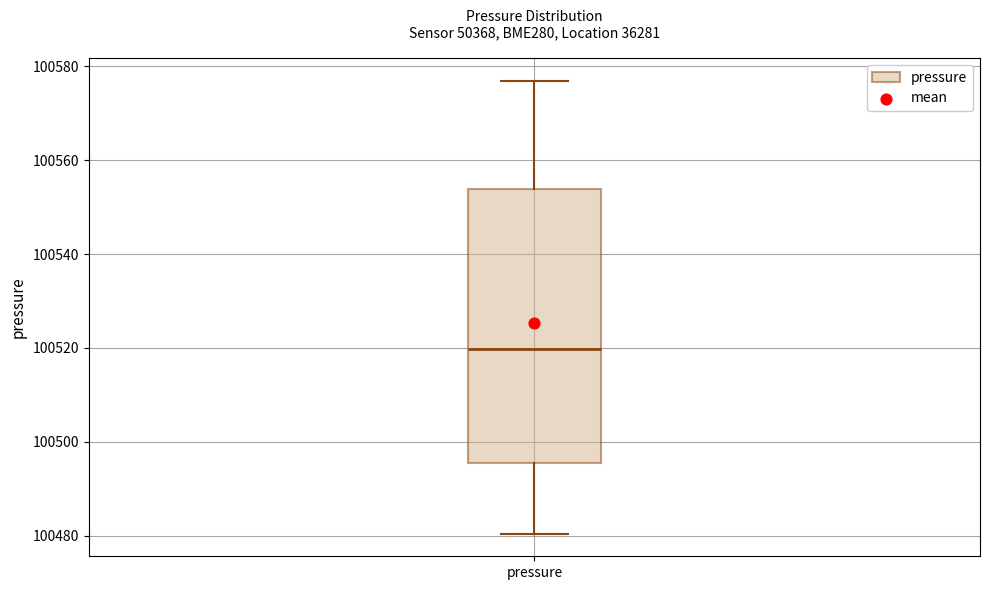

Where does the upper whisker of the box for pressure end on the y-axis? The values are not printed on the chart, so give them approximately, as read against the axis.

100576